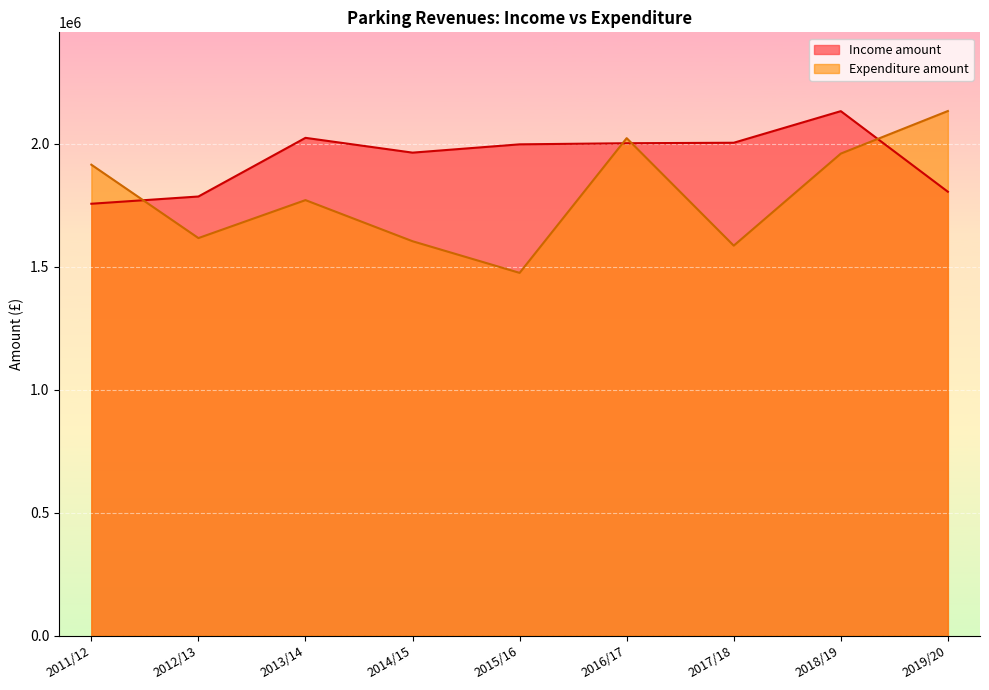

The value of Income amount at 2019/20 is 1804006.8. True or false?

True